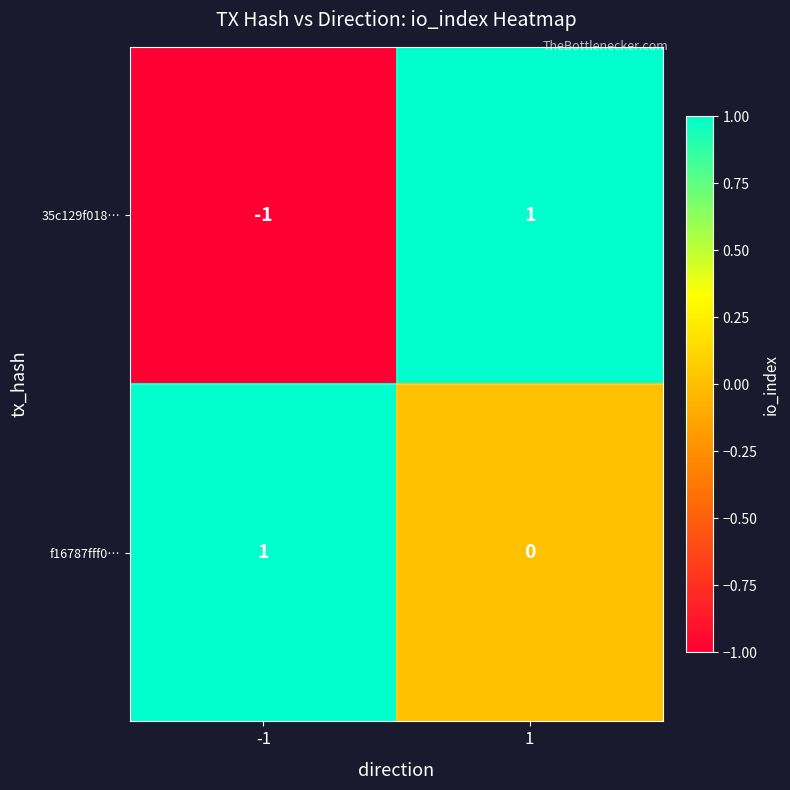

What is the difference between the highest and lowest values at 1?

1